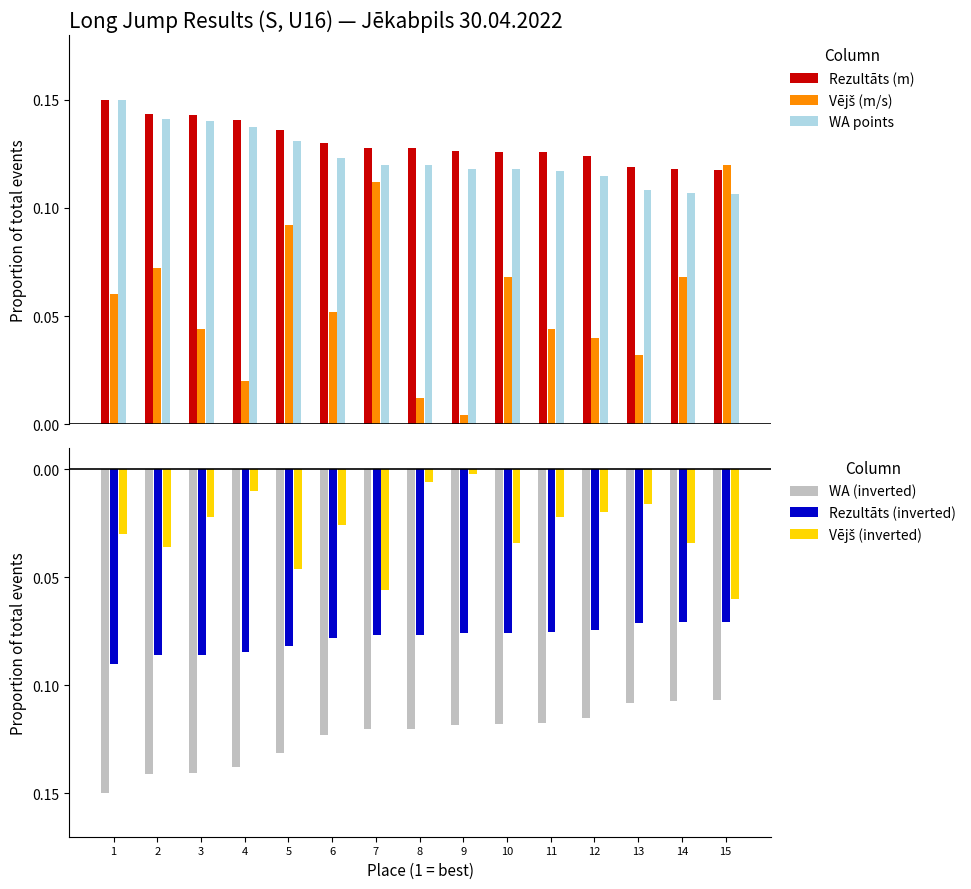

How many series are shown in this chart?

6